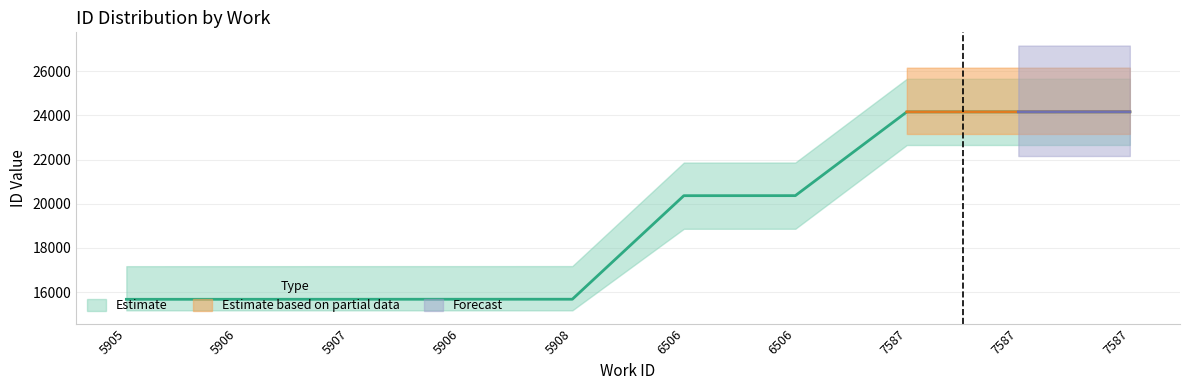

What is the average value?

19158